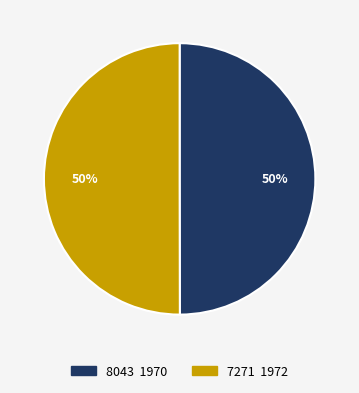

Do 7271 and 8043 together represent more than half of the pie?

Yes